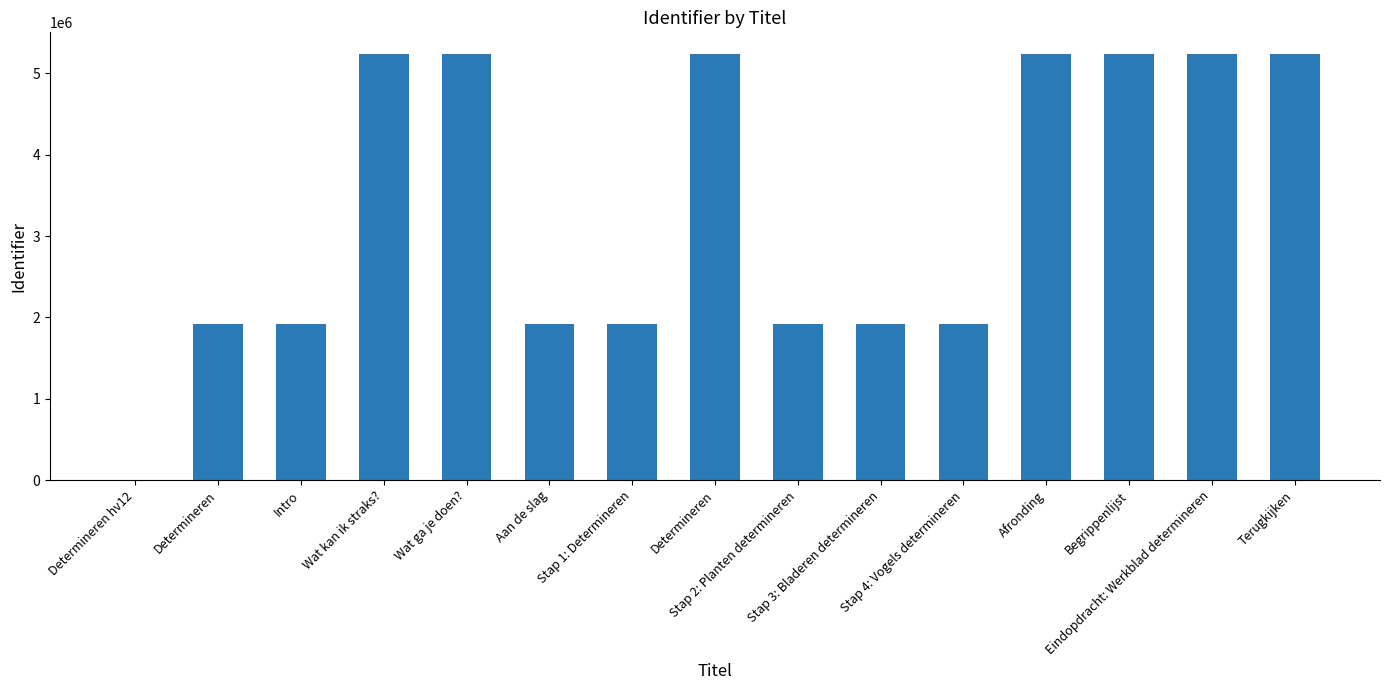

List the labels in order of value, largest first.

Terugkijken, Eindopdracht: Werkblad determineren, Begrippenlijst, Afronding, Determineren, Wat ga je doen?, Wat kan ik straks?, Stap 4: Vogels determineren, Stap 3: Bladeren determineren, Stap 2: Planten determineren, Stap 1: Determineren, Aan de slag, Intro, Determineren, Determineren hv12